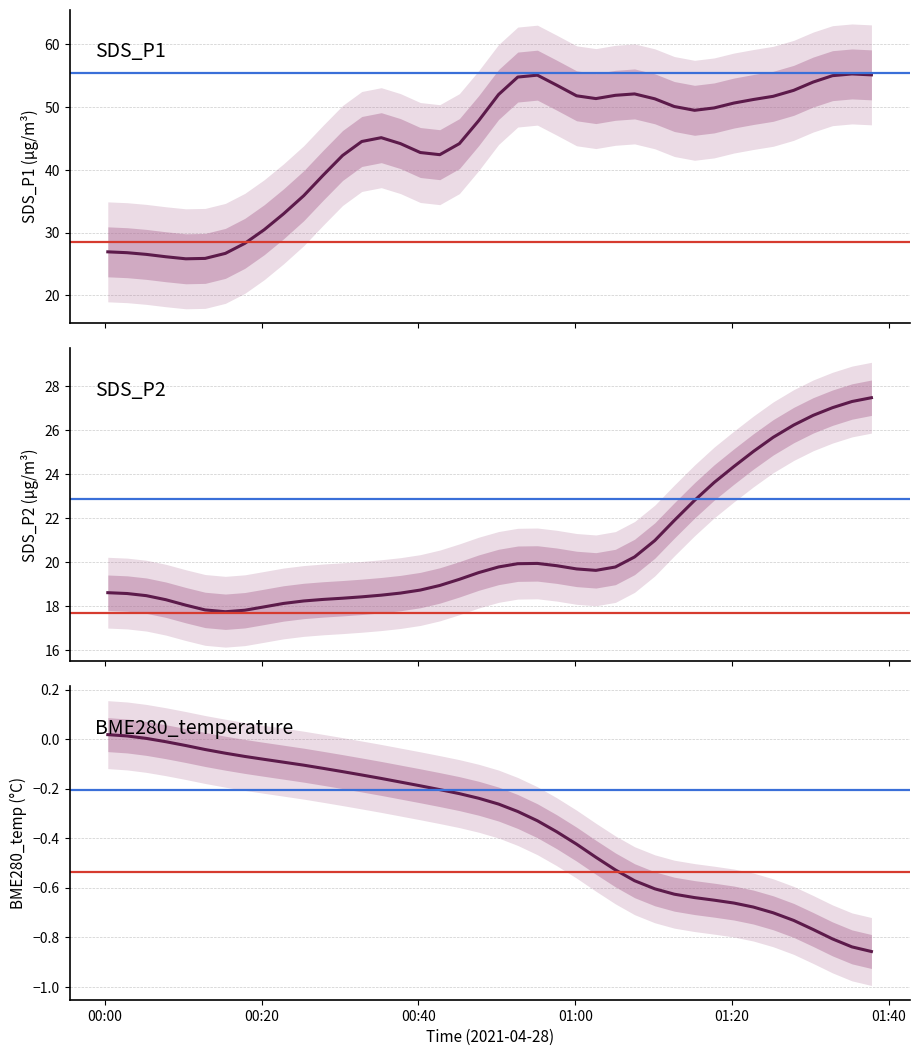

How many values in the SDS_P2 series are below 19?

18